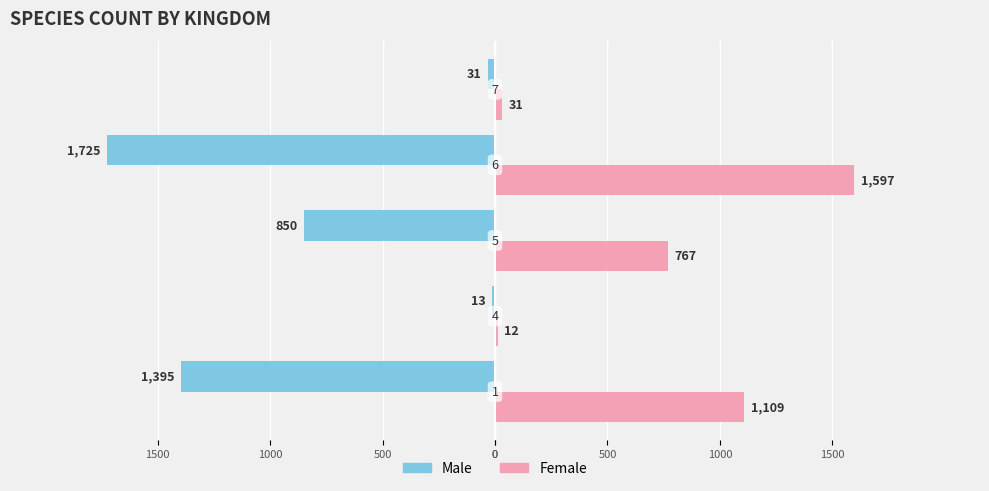

What are all the series names shown in the legend?

Male, Female